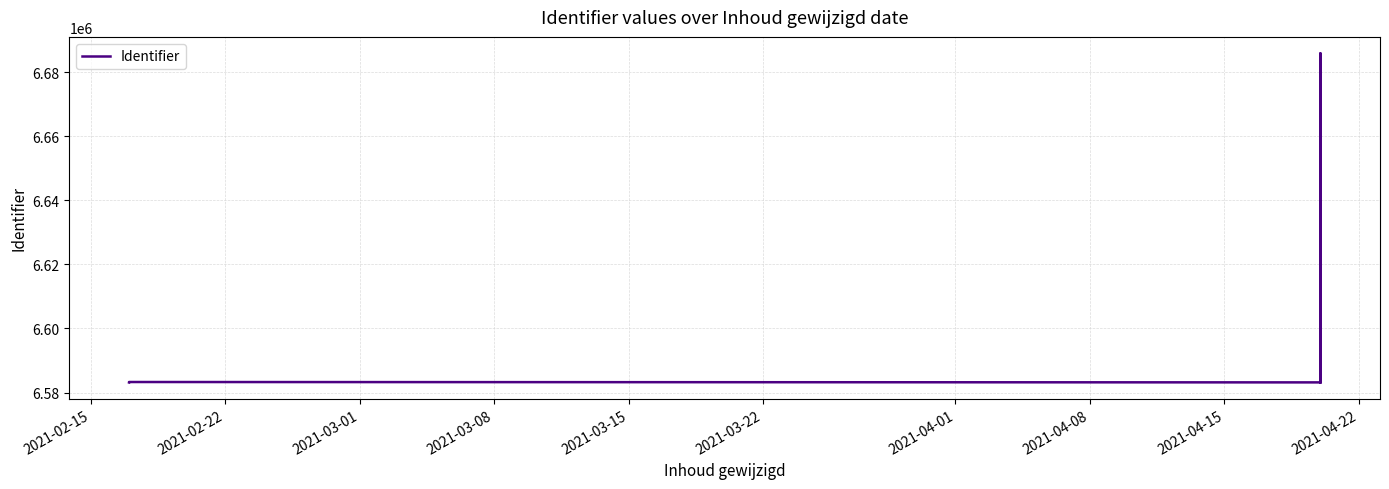

What is the value of the 1st point from the left?

6583176